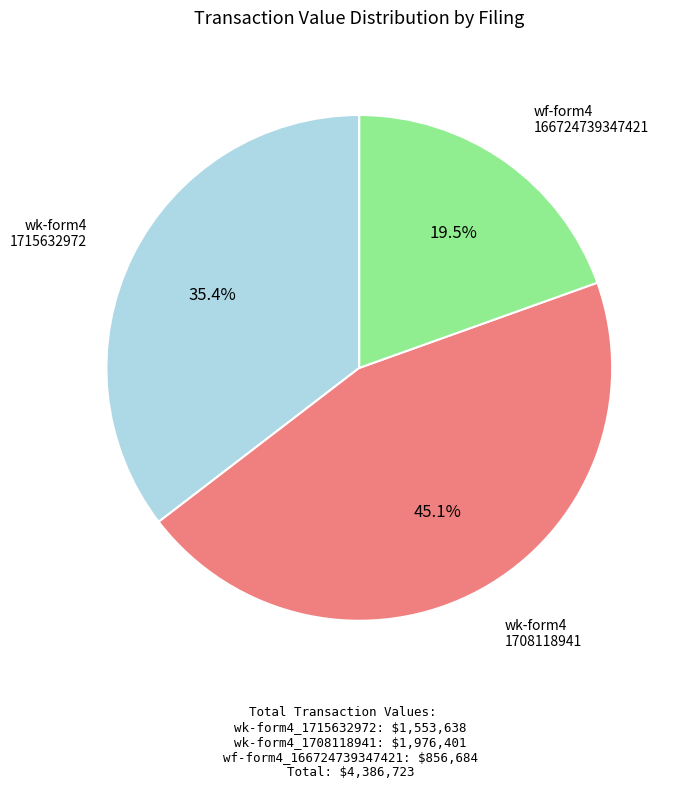

Is there any slice that represents more than half of the pie?

No